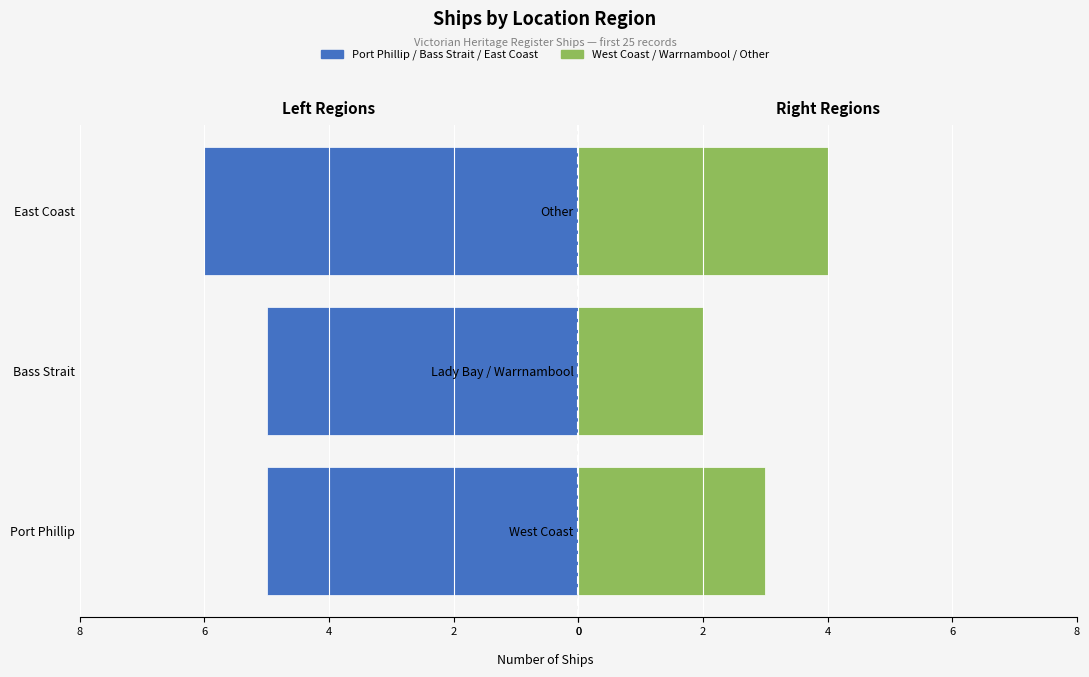

Reading left to right, transcribe all the data shown in this chart.

Port Phillip / Bass Strait / East Coast: -5	-5	-6
West Coast / Warrnambool / Other: 3	2	4